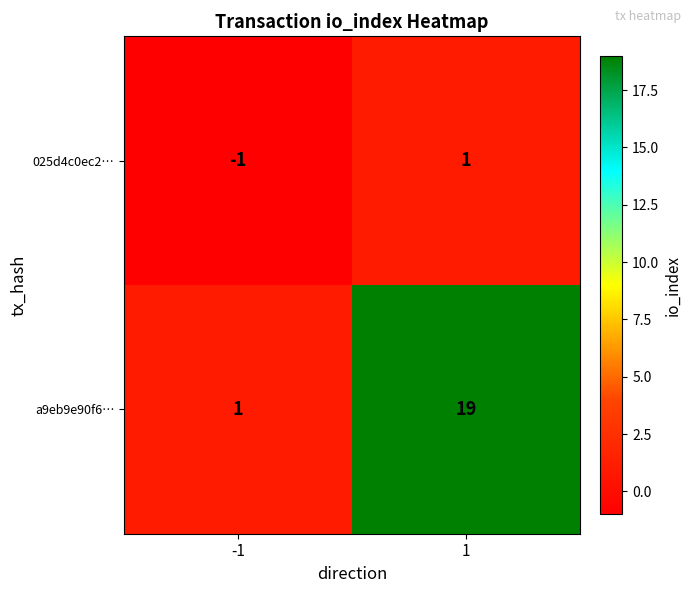

At which category is the sum across all series the highest?

1